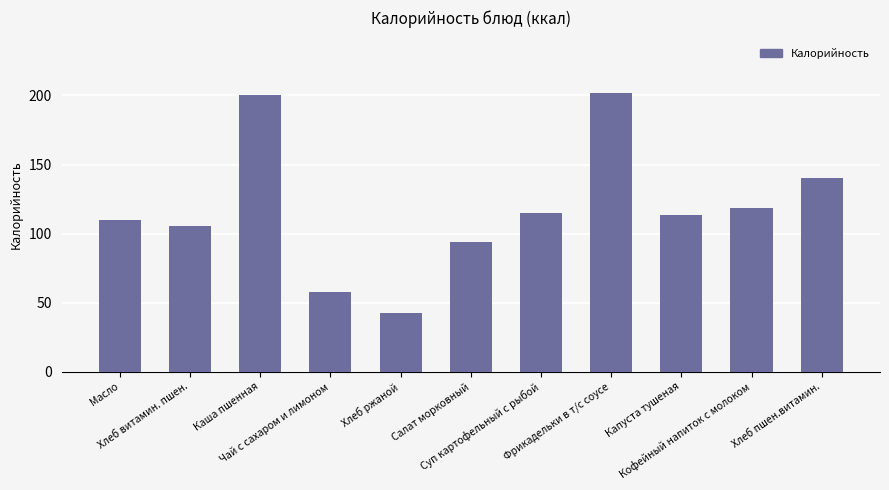

What is the label of the 10th bar from the right?

Хлеб витамин. пшен.